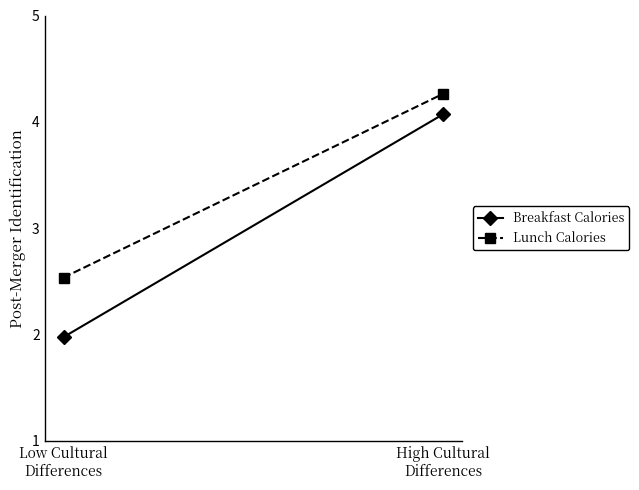

What is the greatest value displayed?

4.3